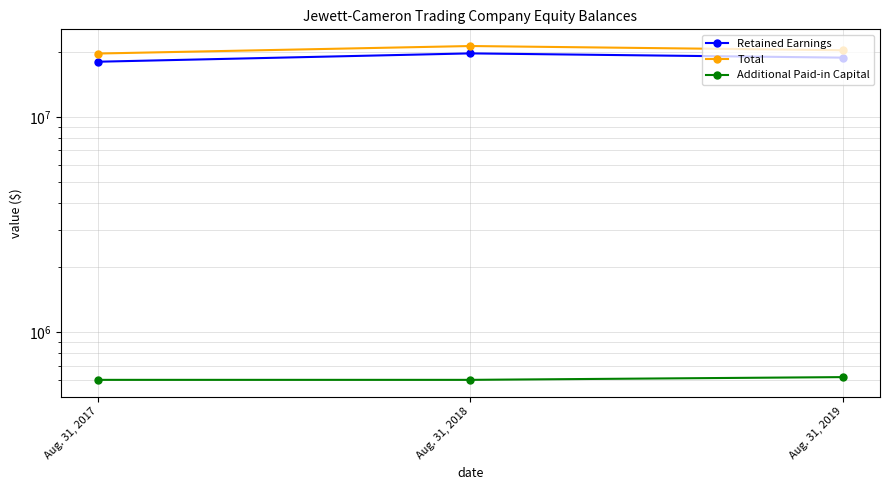

What is the value of the Retained Earnings point at the 2nd from the left?

19754699